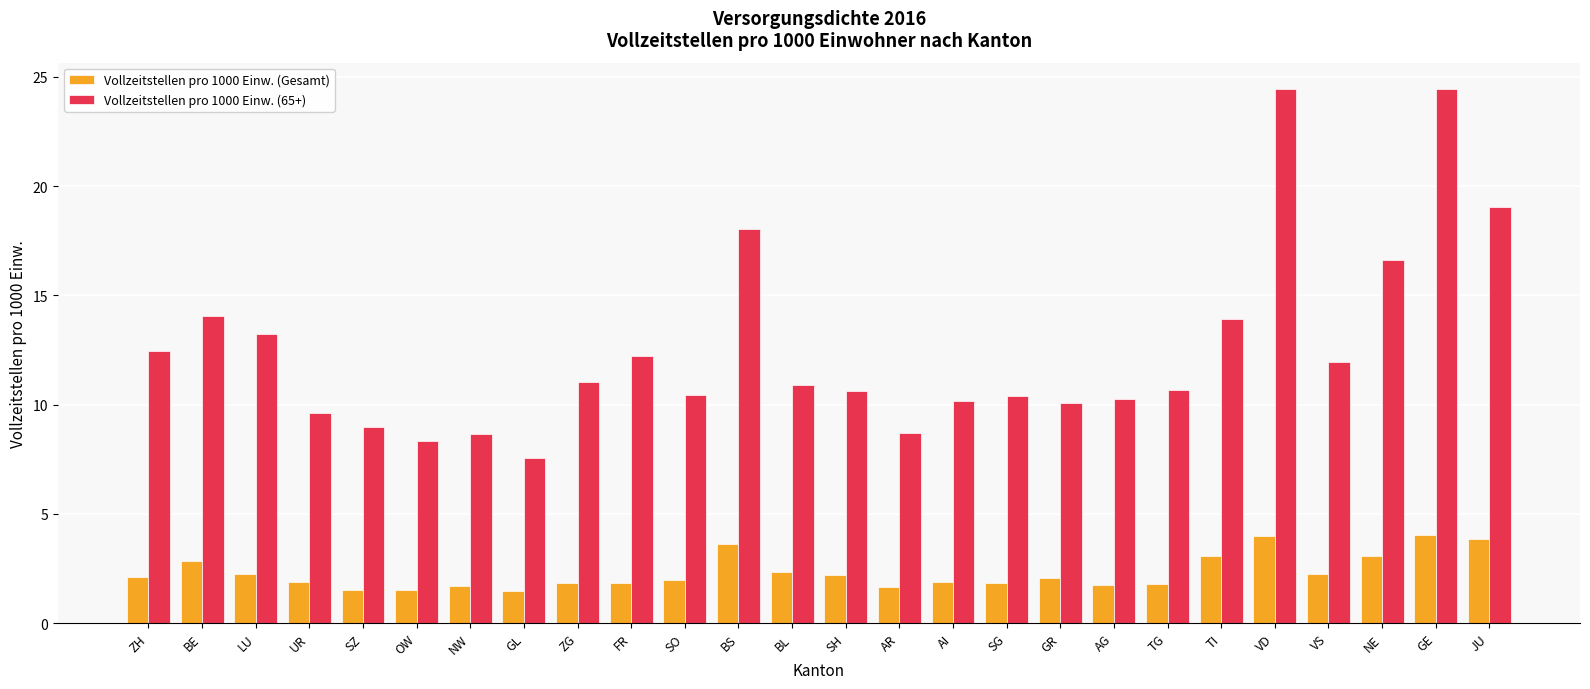

How many bars are there in each group?

2